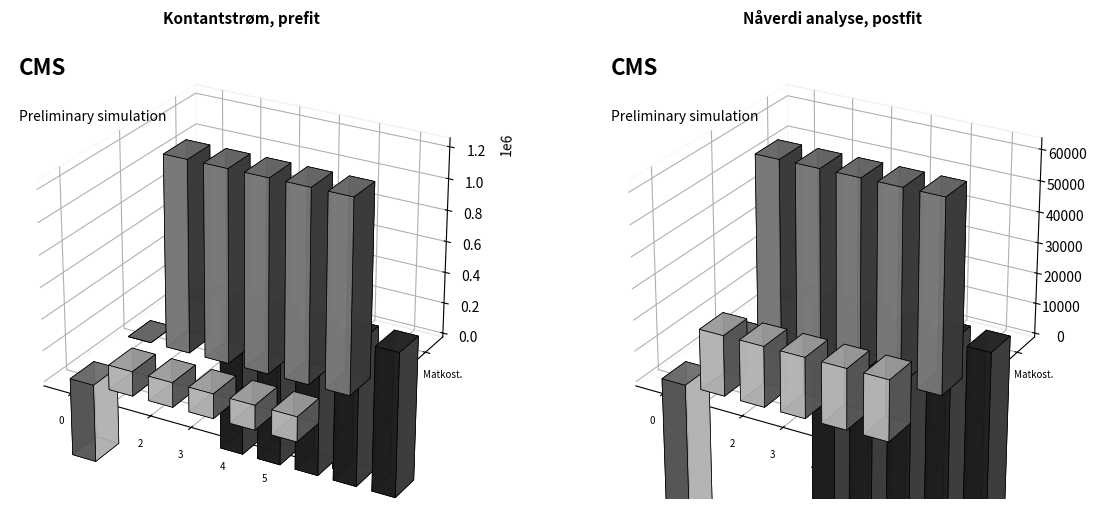

What is the sum of the Materialkostnader values at År 2 and År 1?

-1968000